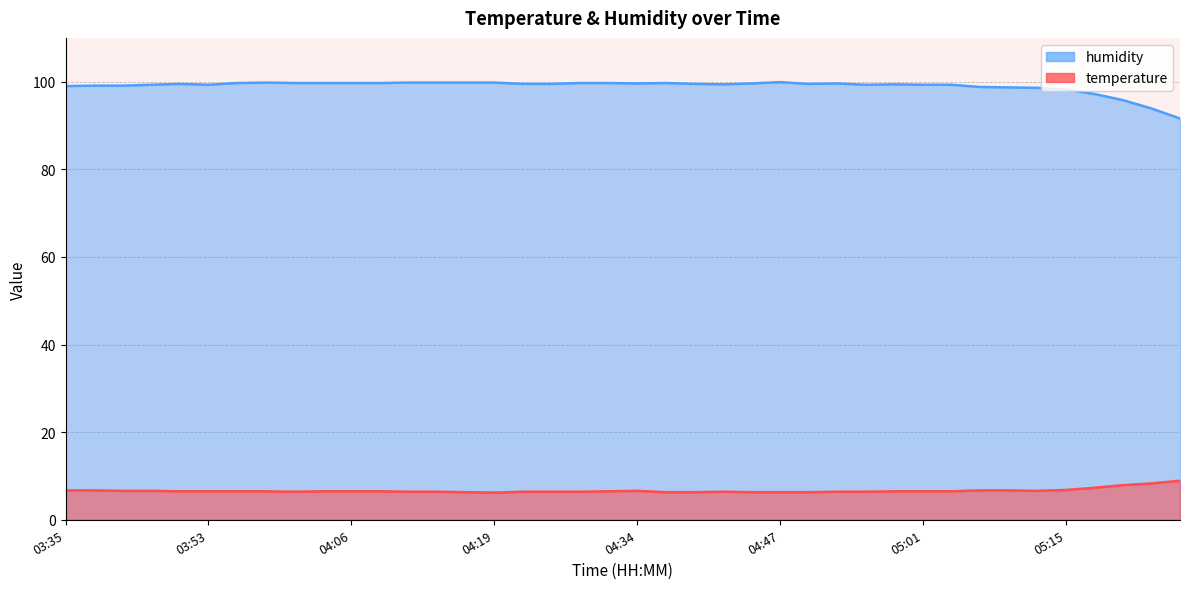

What value does the temperature series have at 04:03?

6.5